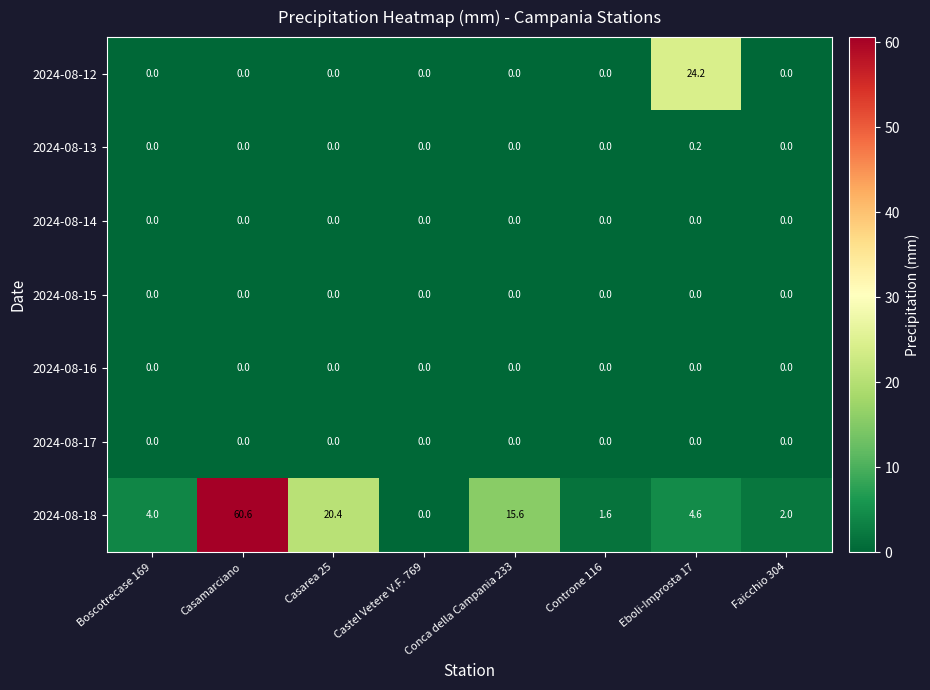

At how many categories does at least one series exceed 14?

4